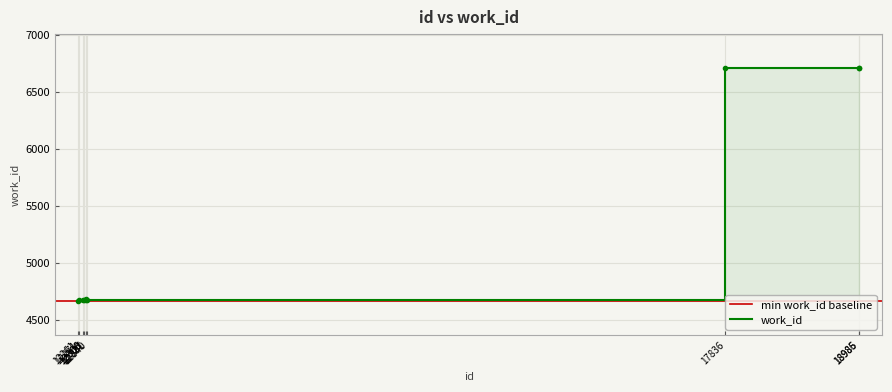

What is the greatest value displayed?

6708